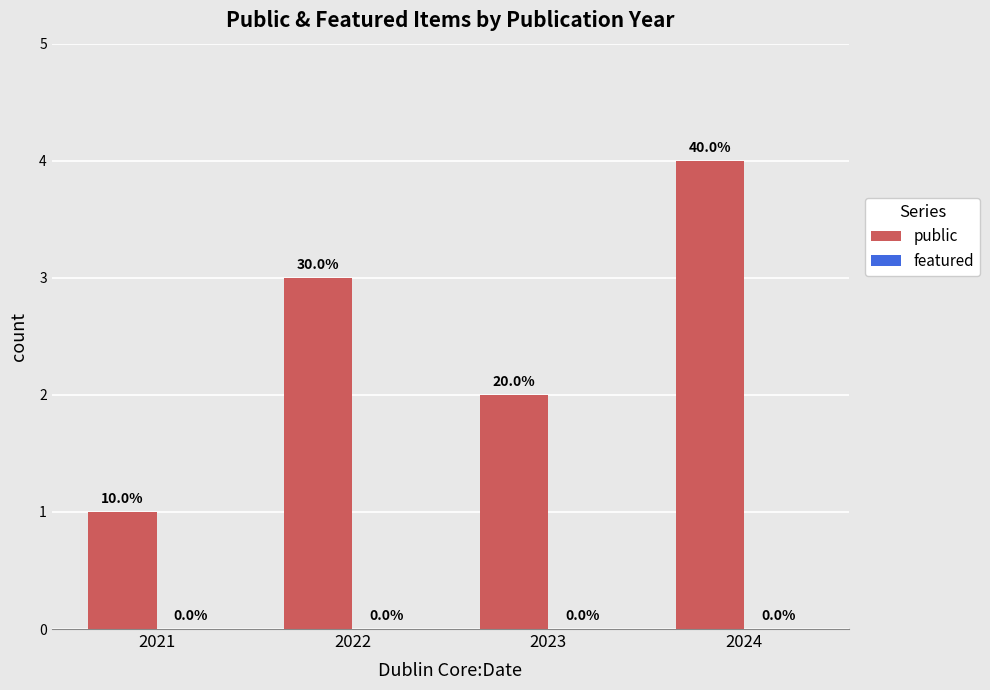

Does the chart contain any negative values?

No